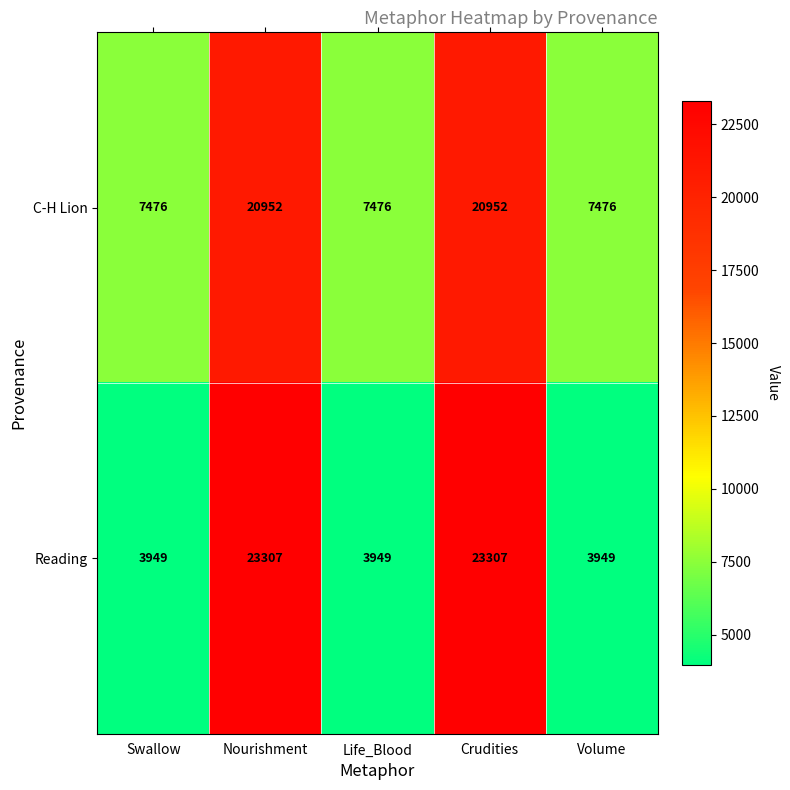

List the series in order of their overall mean, lowest first.

Reading, C-H Lion